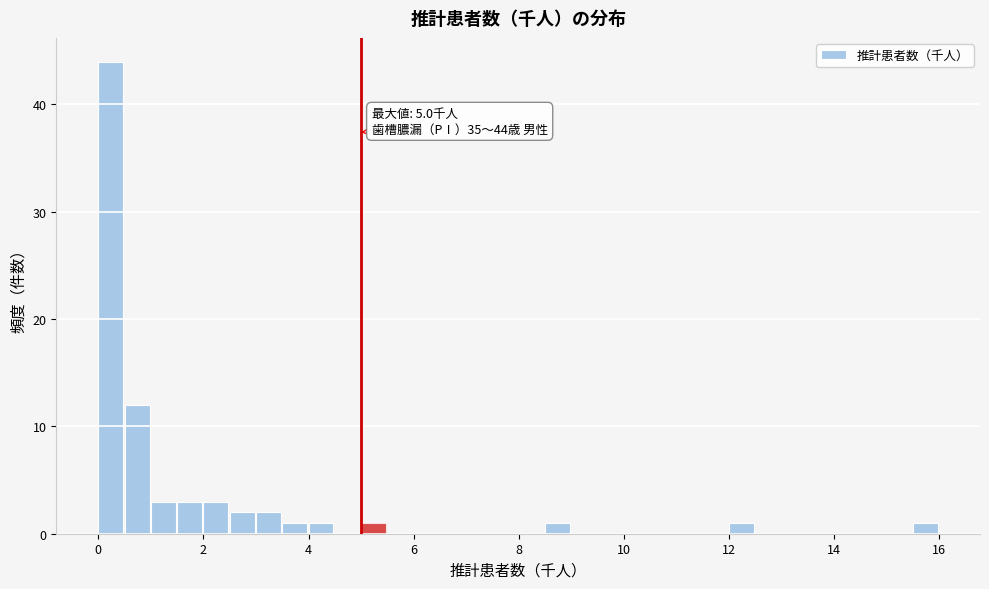

Read against the x-axis, roughly where is the centre of the tallest bar?

0.2